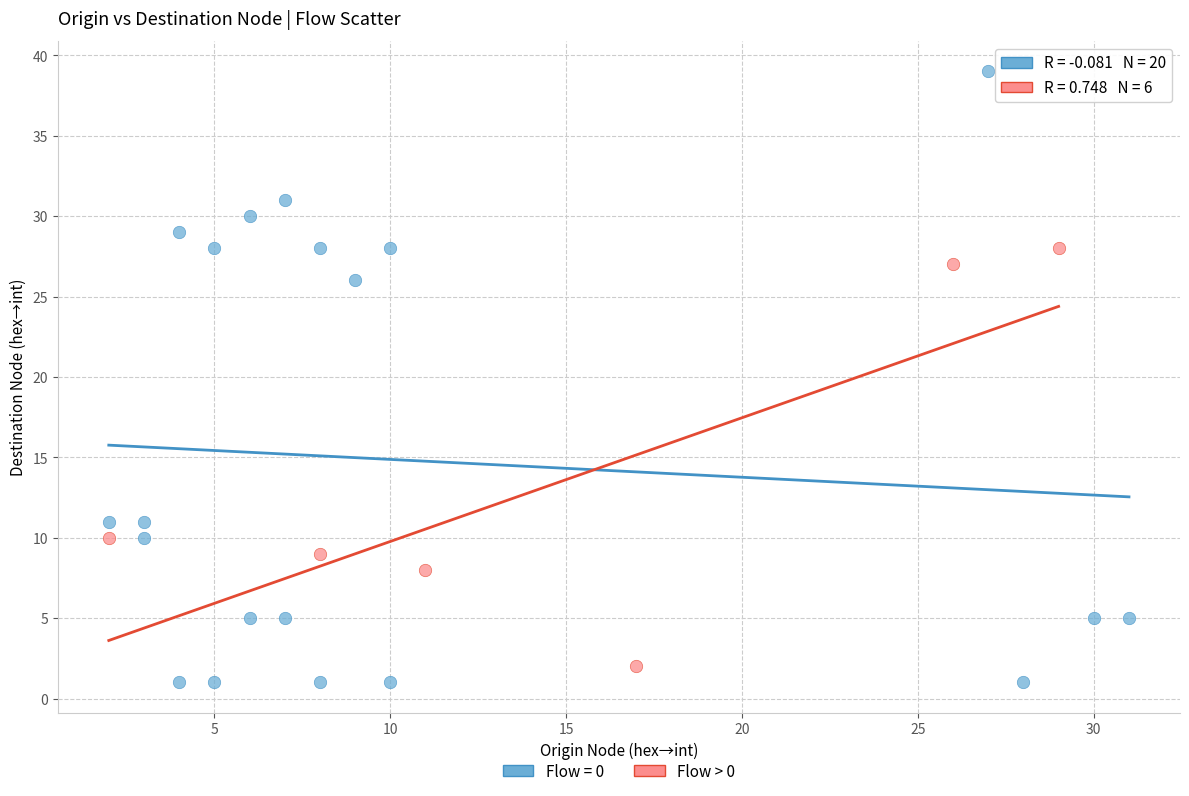

Which series has the widest spread of Y values?

Flow = 0